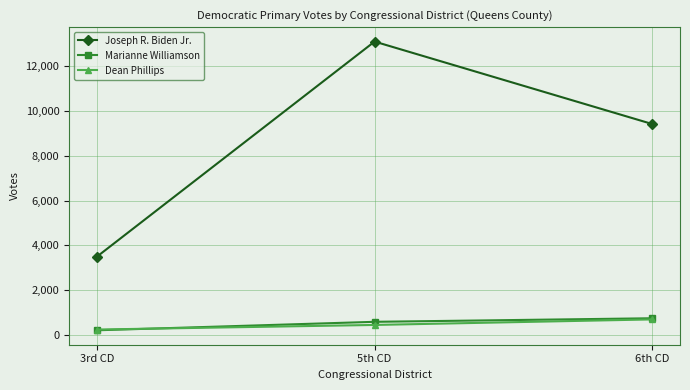

At which category is the sum across all series the highest?

5th CD